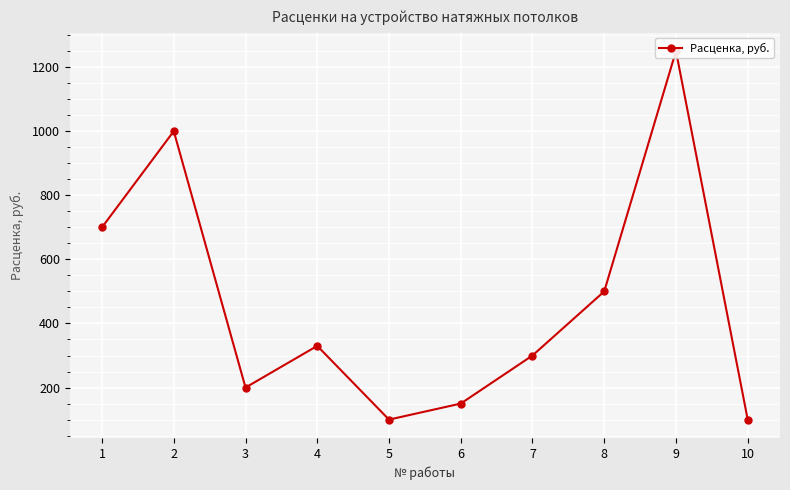

Which category has the highest value across all series?

9